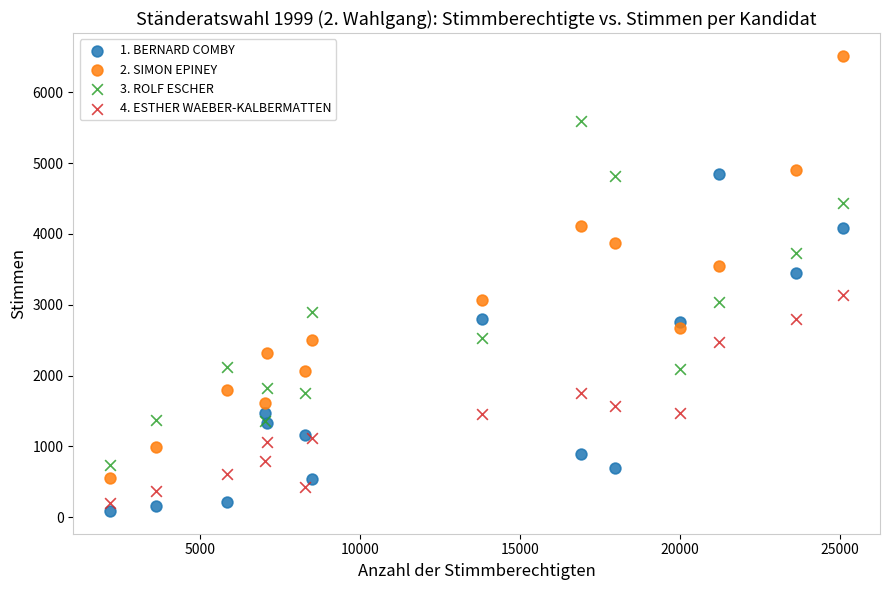

What is the X range (max minus min) for the scatter plot?

22920